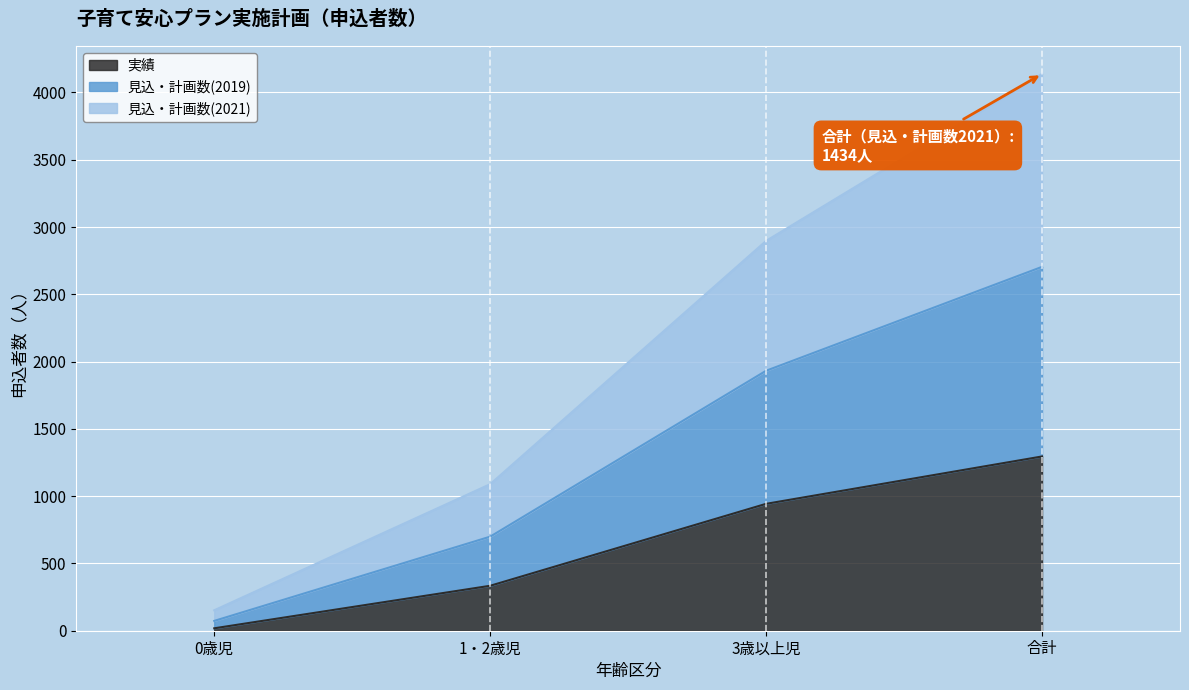

At which category is the sum across all series the highest?

合計